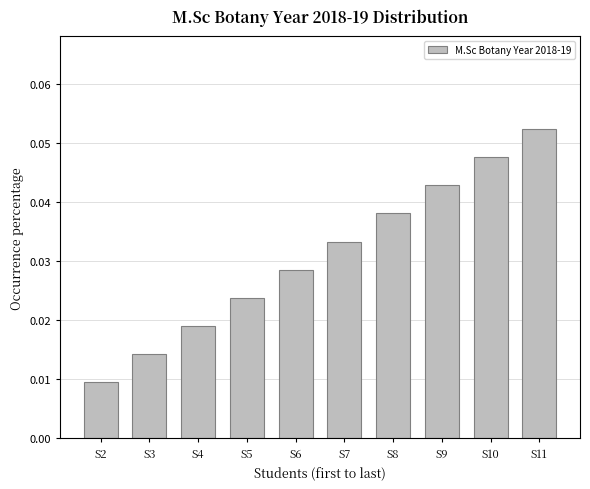

Rank the categories by value from lowest to highest.

S2, S3, S4, S5, S6, S7, S8, S9, S10, S11